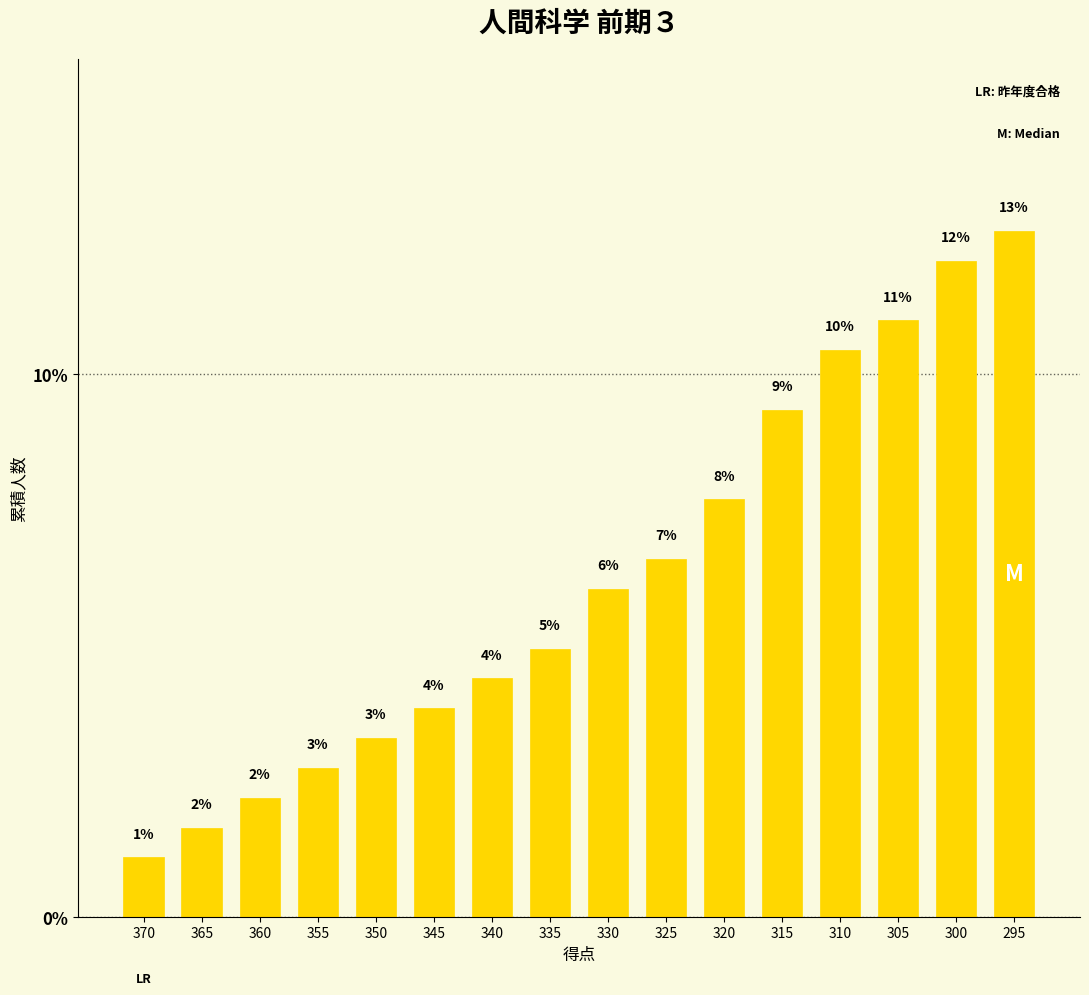

Does the chart contain any negative values?

No